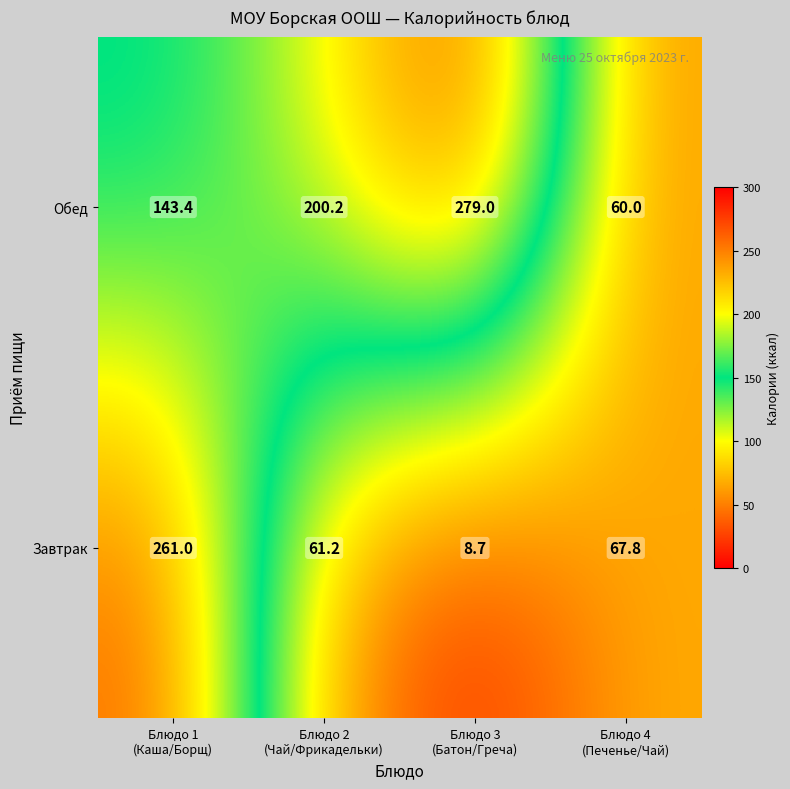

What is the average value of the Обед series?

170.7